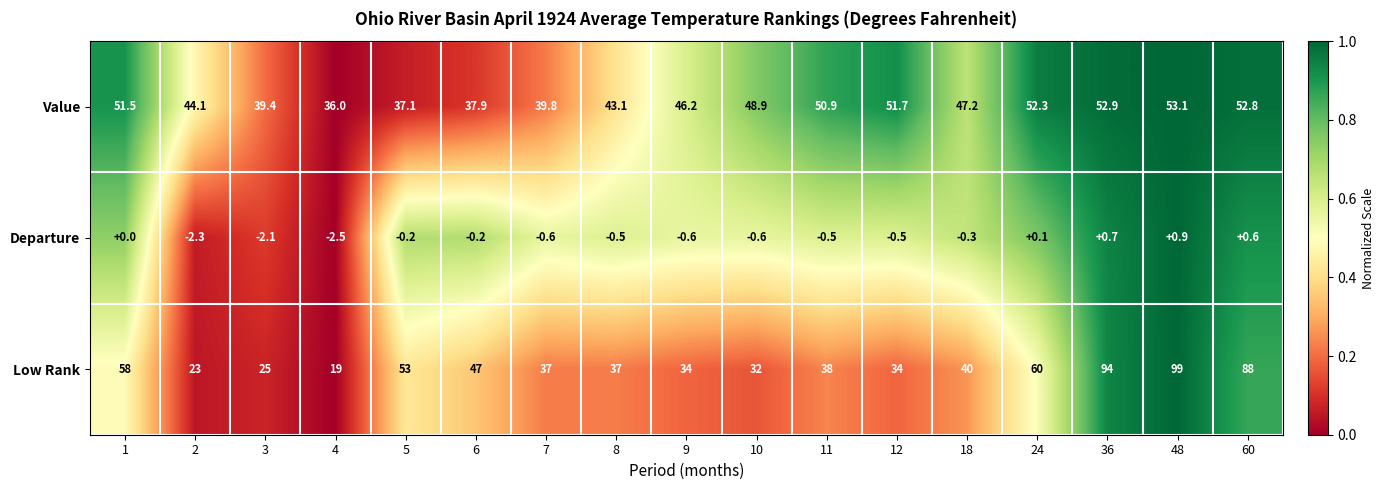

The Value series shows 52.8 at 60. True or false?

True